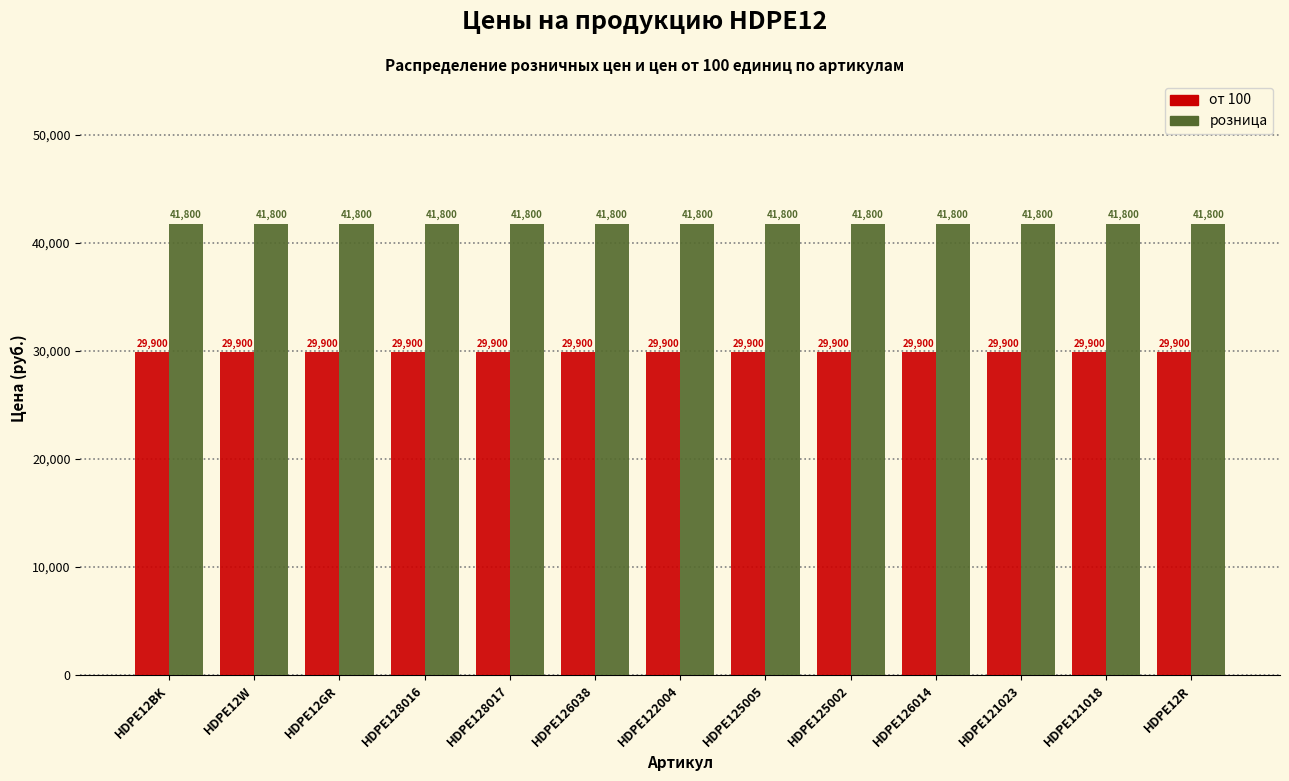

The розница series shows 9128 at HDPE122004. True or false?

False